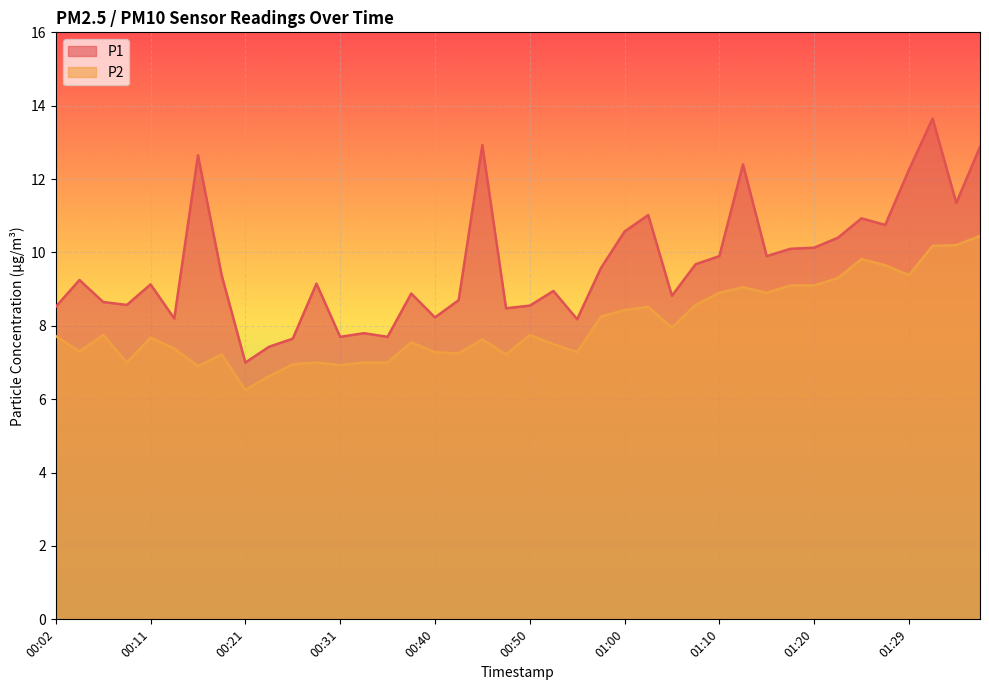

Rank the series at 01:25 from lowest to highest value.

P2, P1